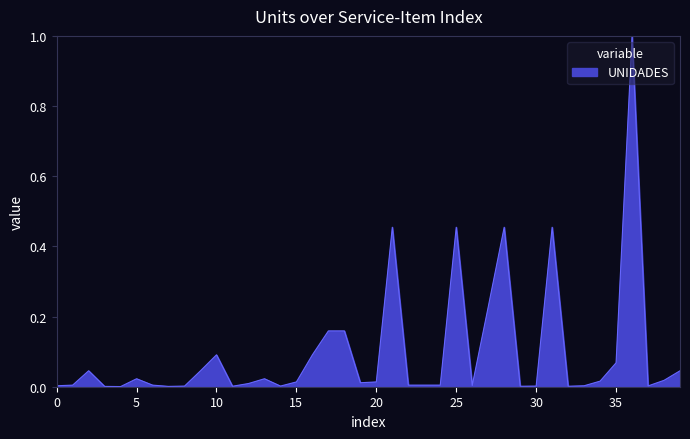

What is the greatest value displayed?

1.0